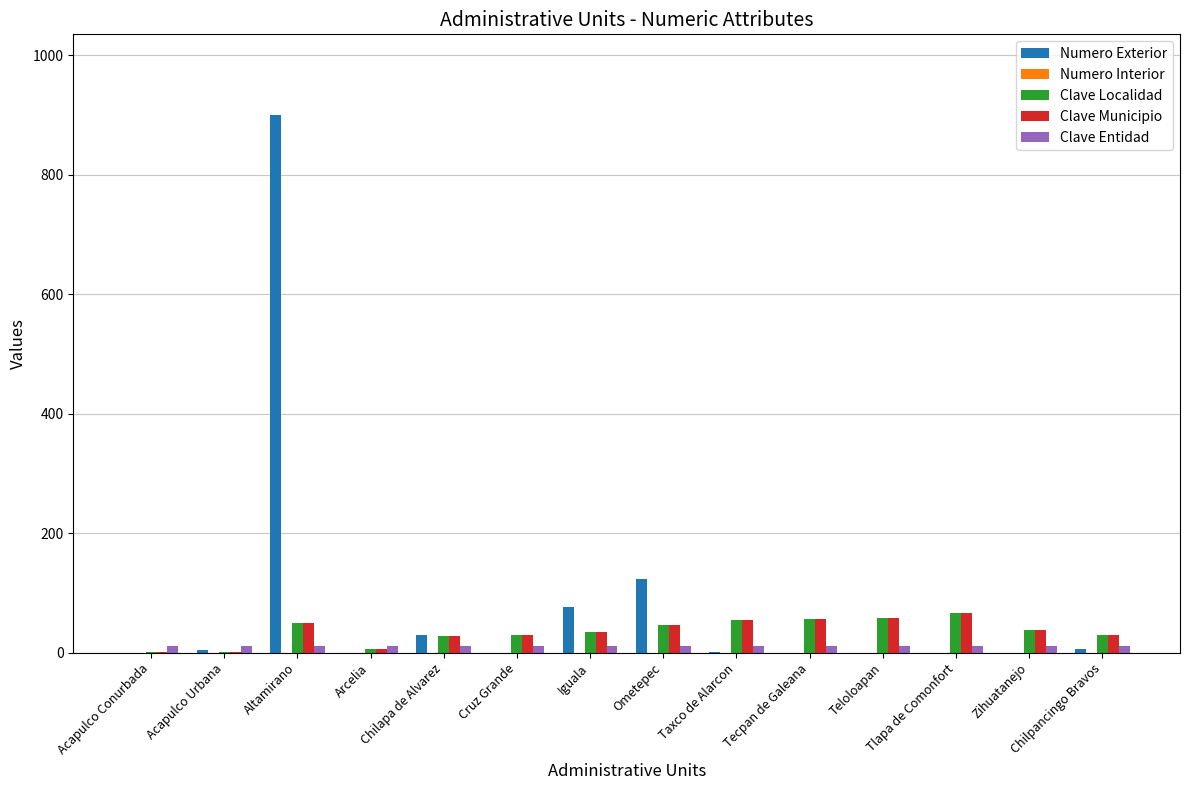

Which category has the highest value across all series?

Altamirano